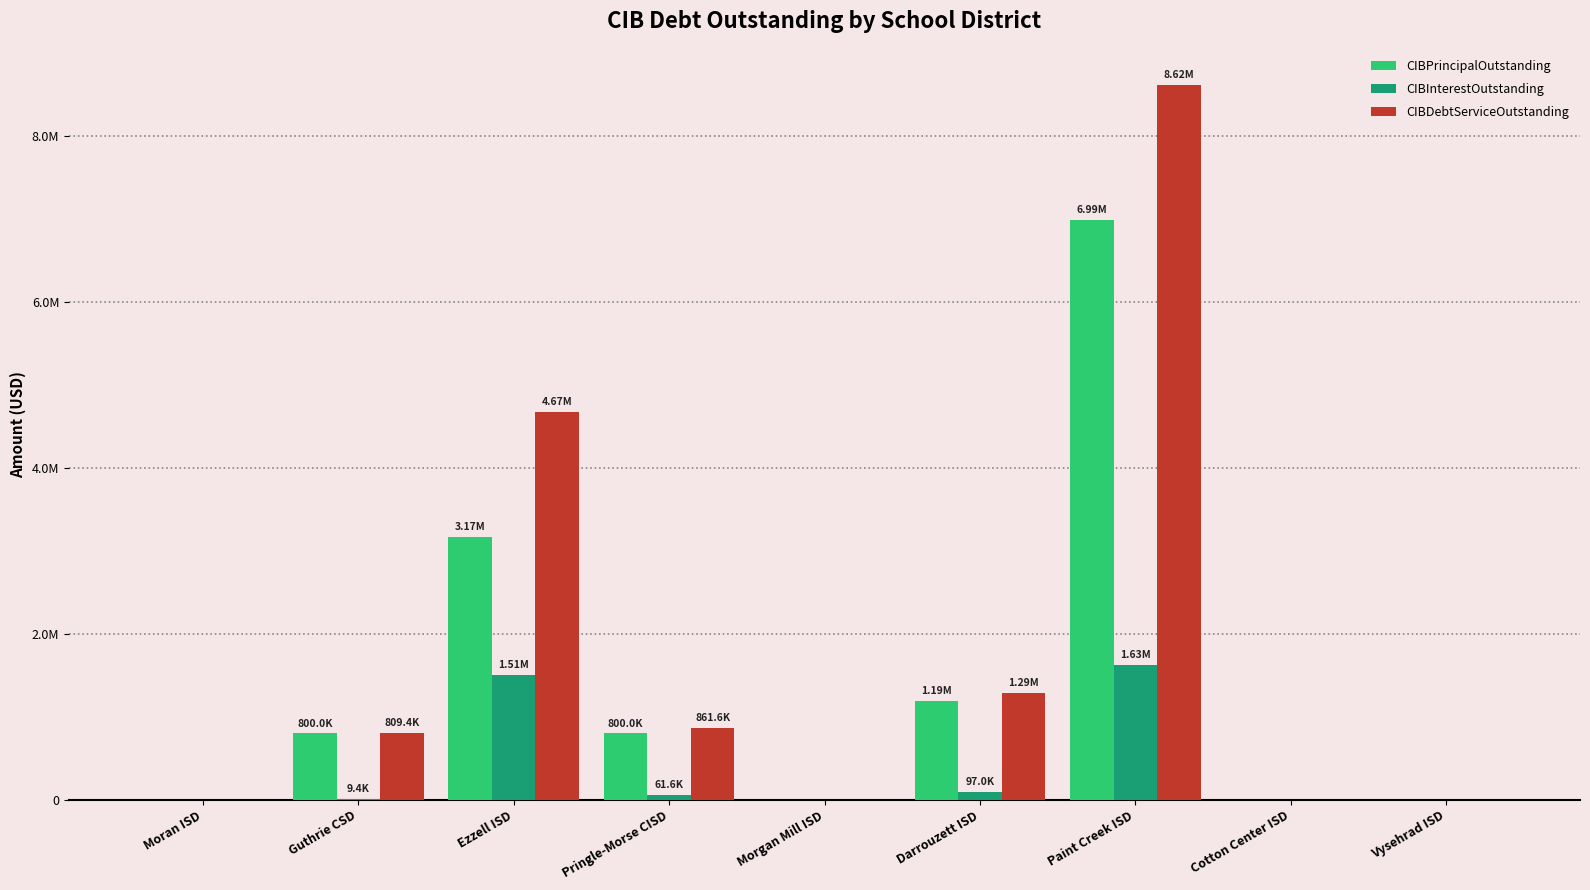

What is the maximum value for CIBInterestOutstanding?

1626549.6